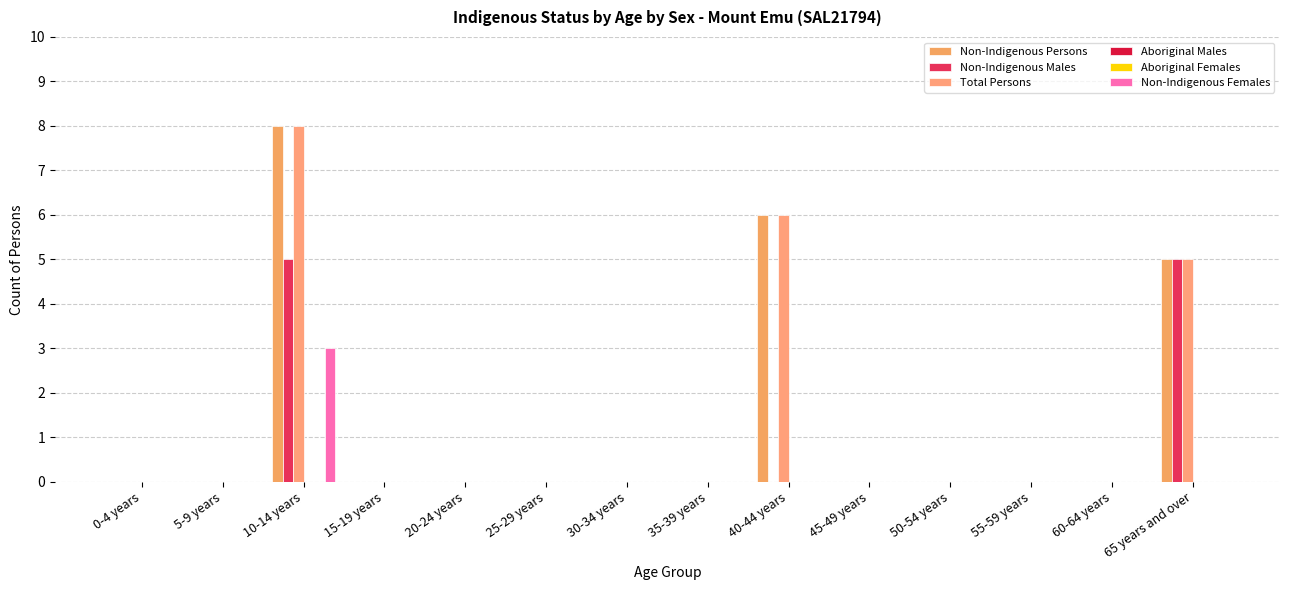

At which category is the sum across all series the highest?

10-14 years